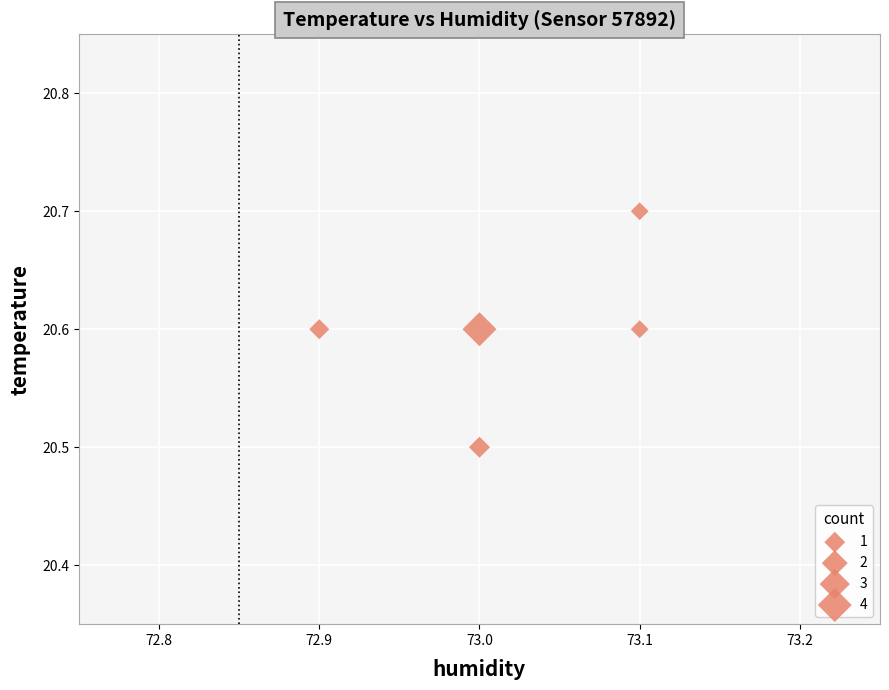

What is the average Y value?

20.6